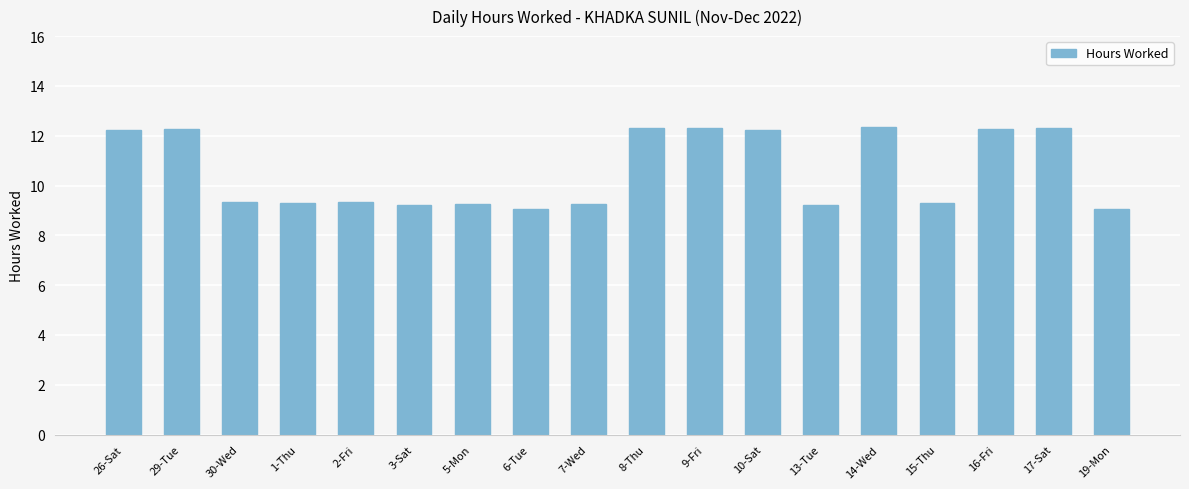

Between 5-Mon and 16-Fri, which is larger?

16-Fri